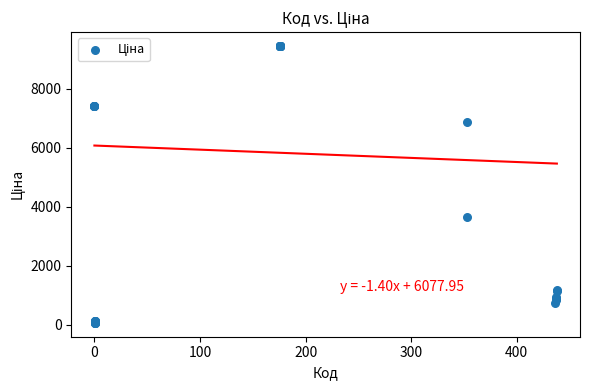

What Y value in the scatter plot is closest to 4757?

3640.8